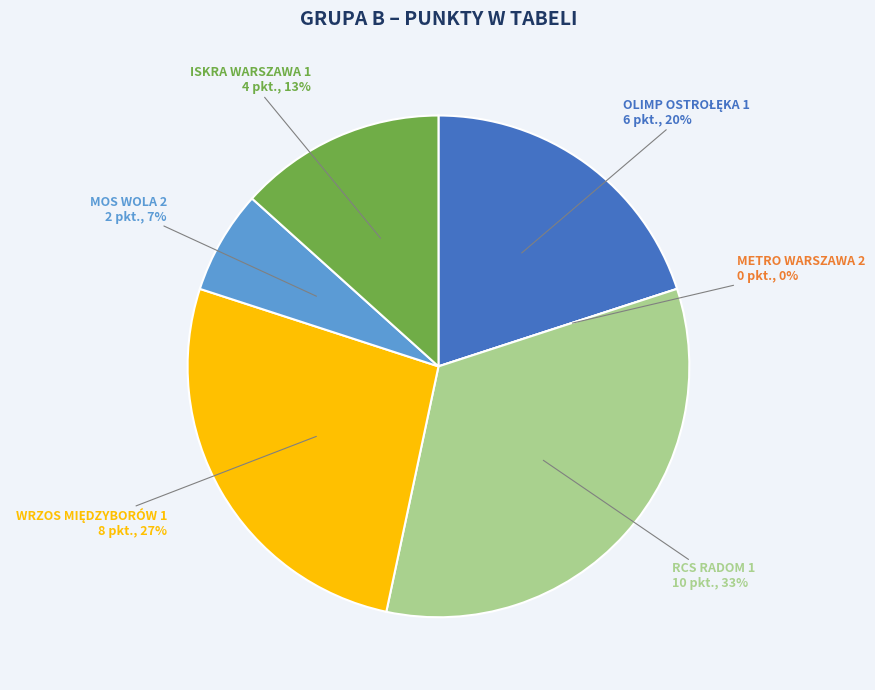

Which category has the biggest portion of the pie?

RCS RADOM 1